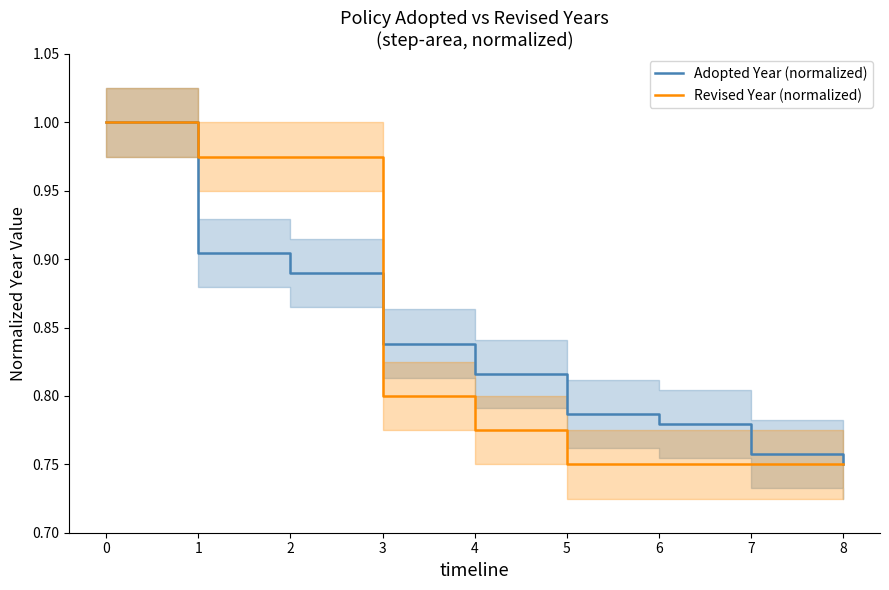

Rank the categories by Adopted Year (normalized) value from lowest to highest.

8, 7, 6, 5, 4, 3, 2, 1, 0